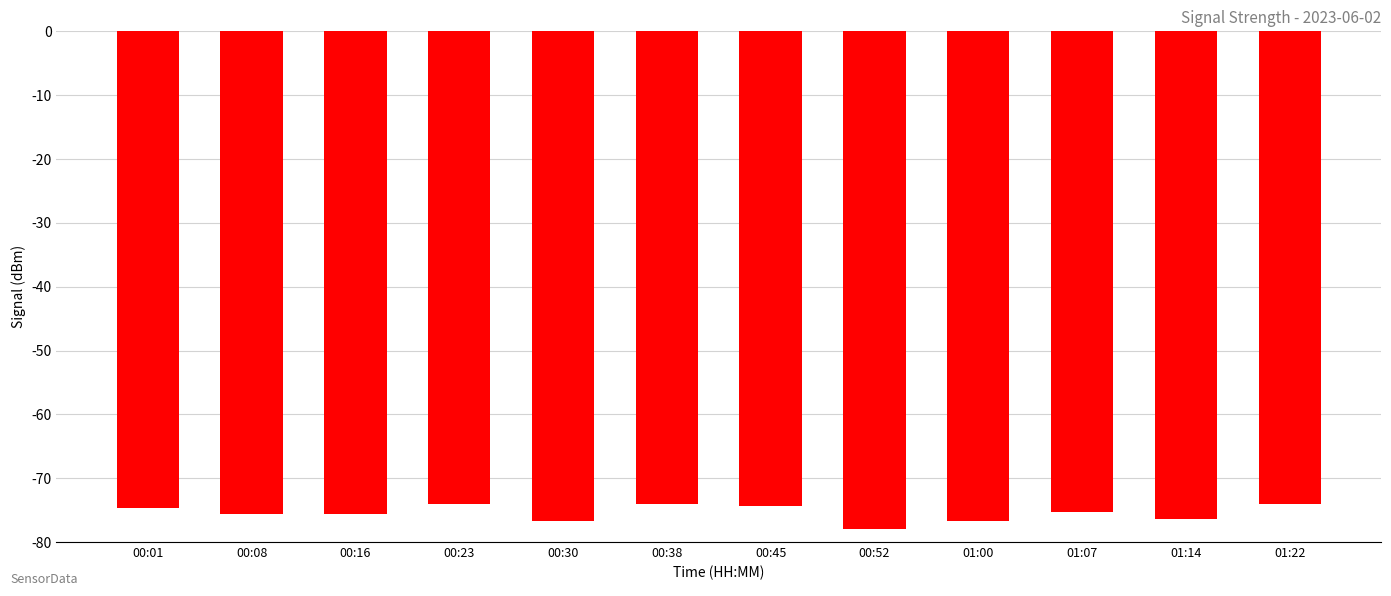

What is the greatest value displayed?

-74.0